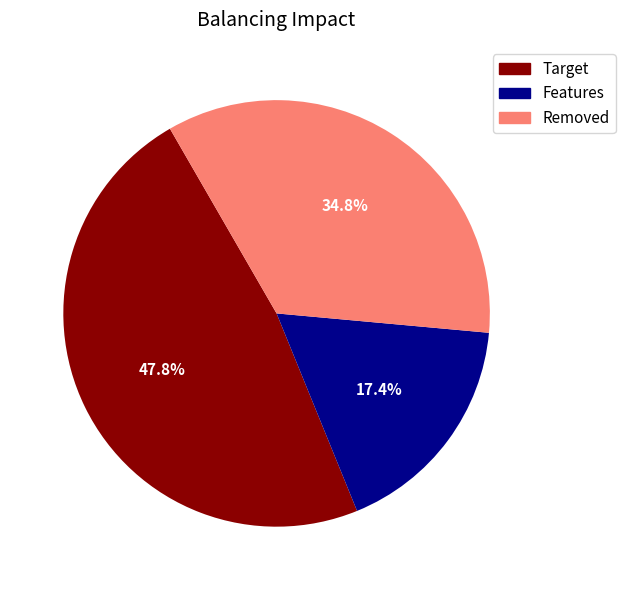

Does any single category account for the majority?

No